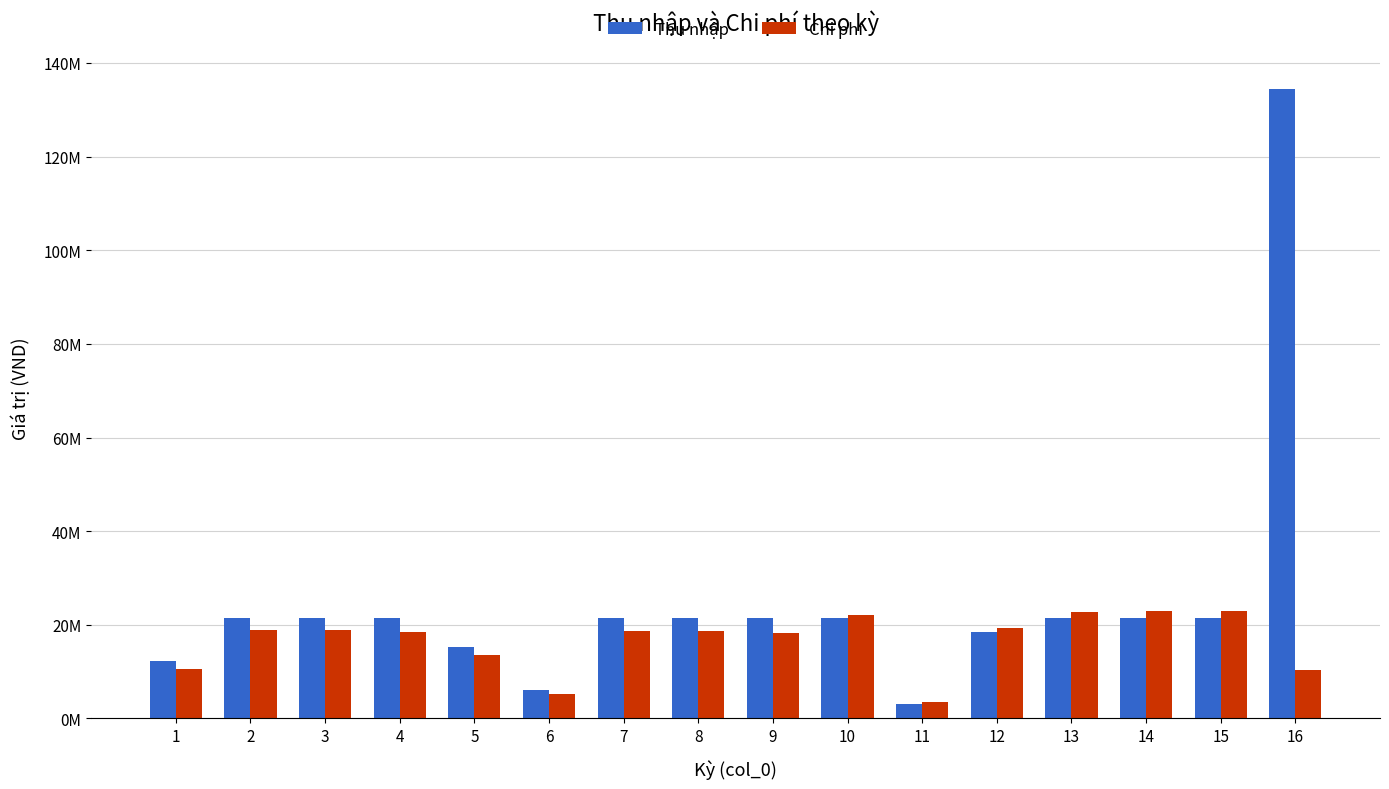

What is the average value of the Thu nhập series?

25252746